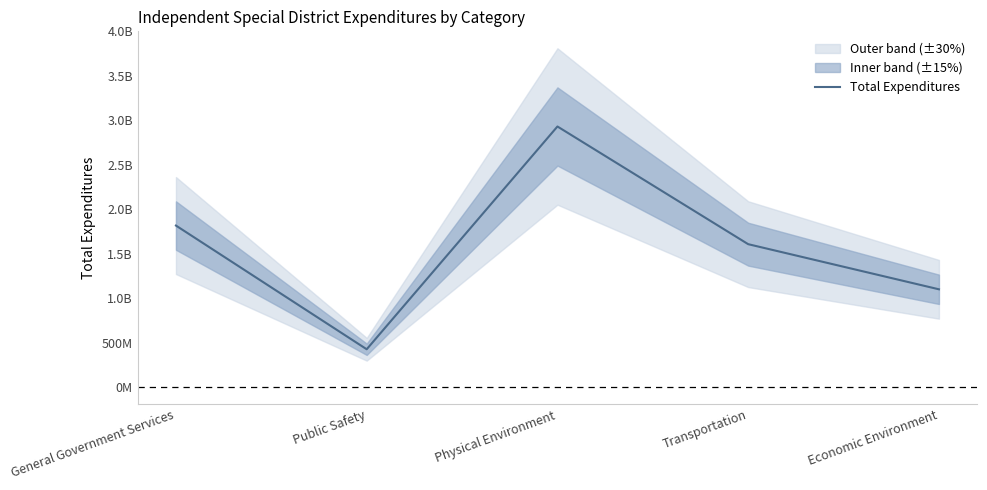

What is the greatest value displayed?

2930694518